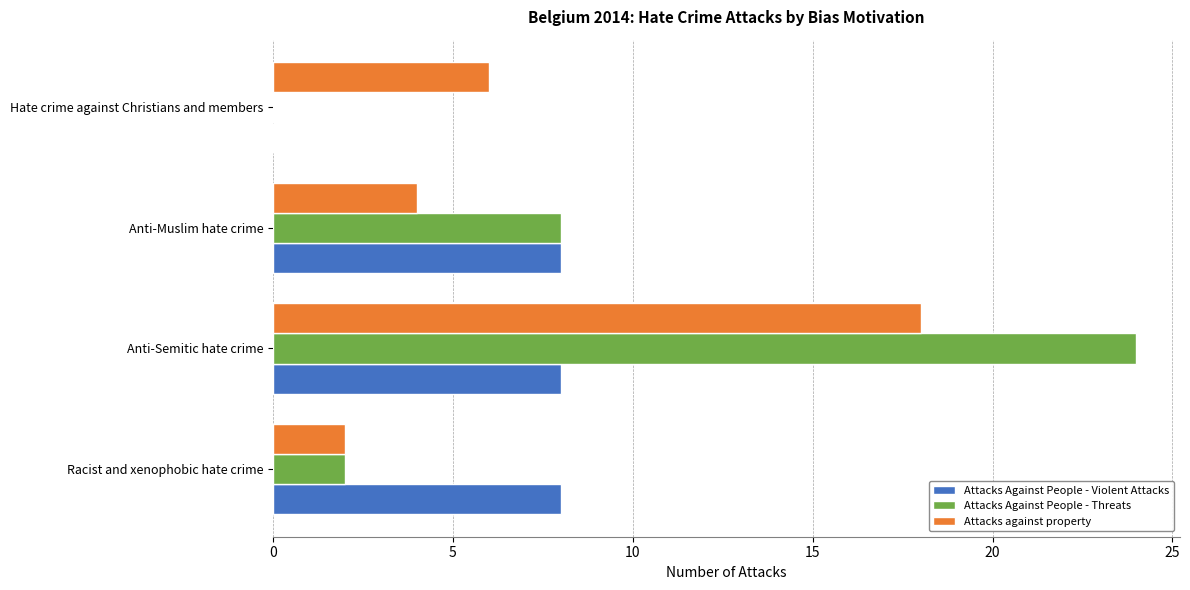

Which series changed the most between Anti-Semitic hate crime and Anti-Muslim hate crime?

Attacks Against People - Threats